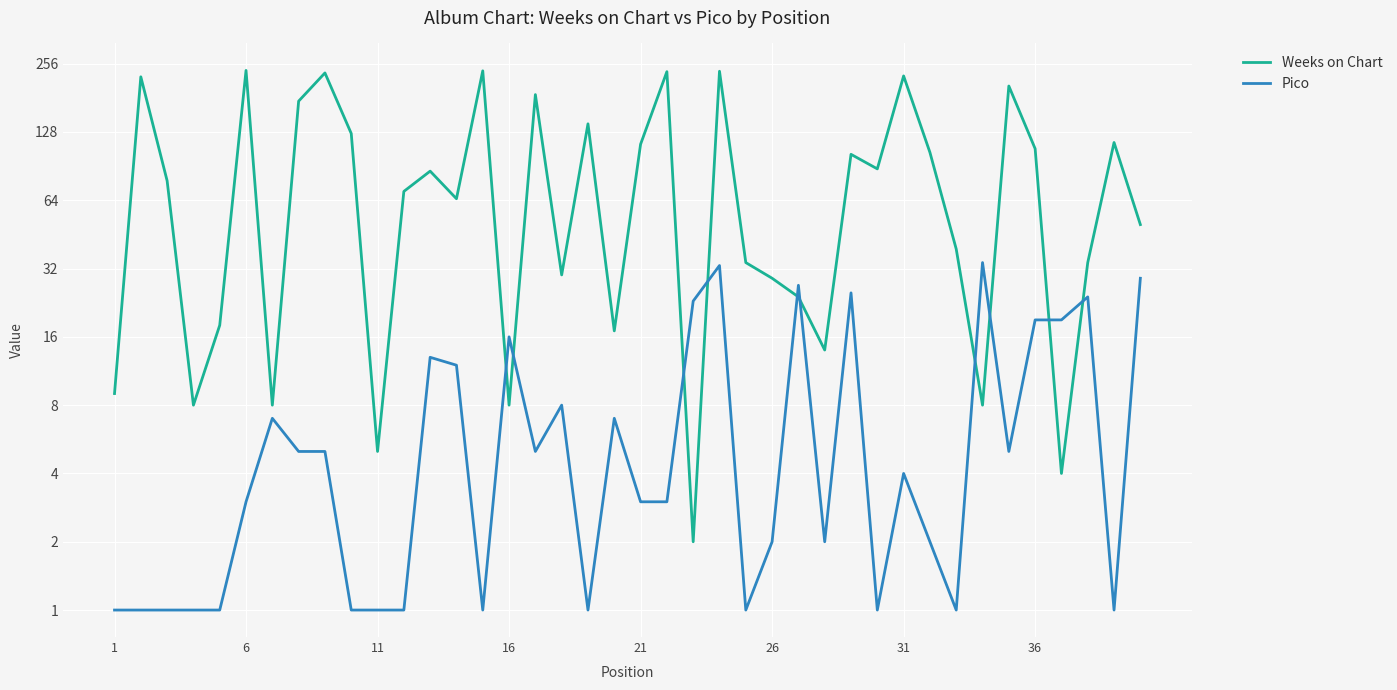

True or false: Weeks on Chart has a value of 8 at 16.

True